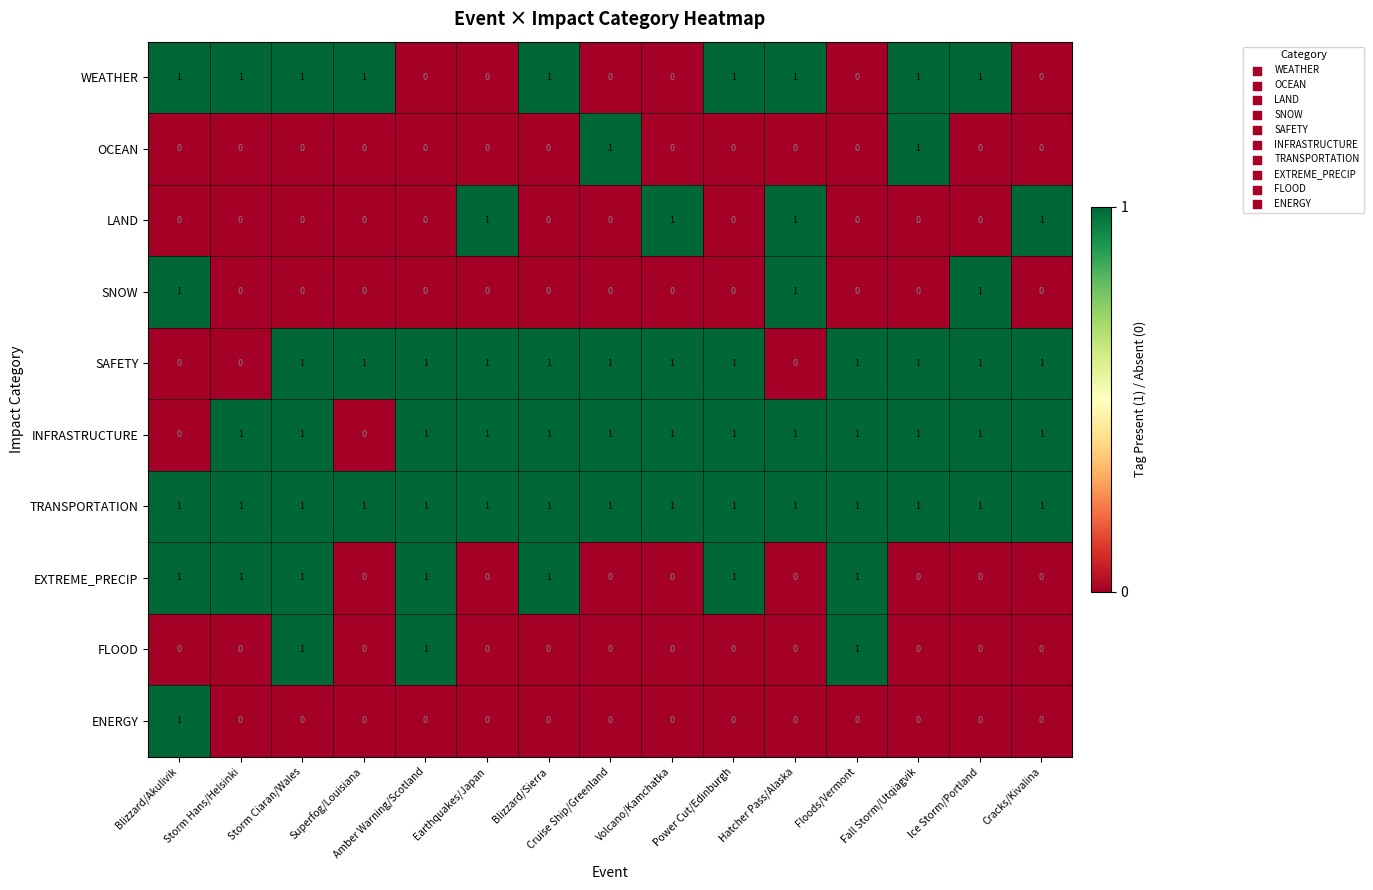

What is the difference between the highest and lowest values at Power Cut/Edinburgh?

1